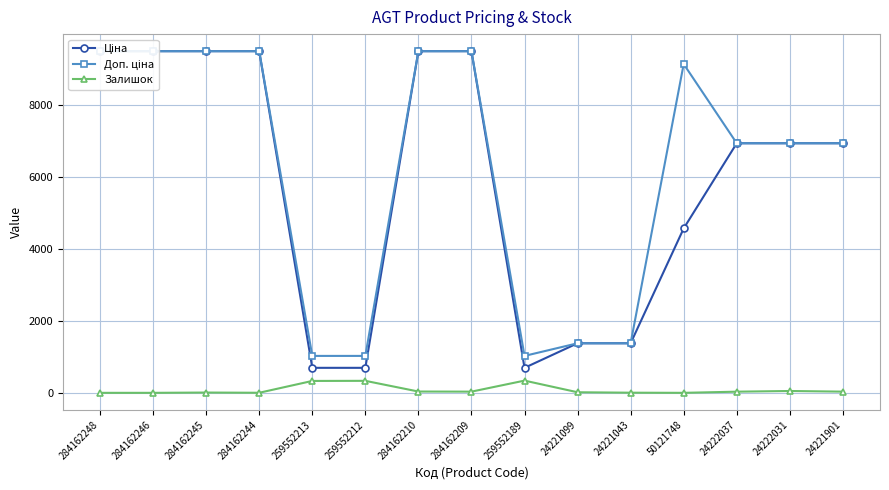

The Ціна series shows 693.7 at 259552212. True or false?

True